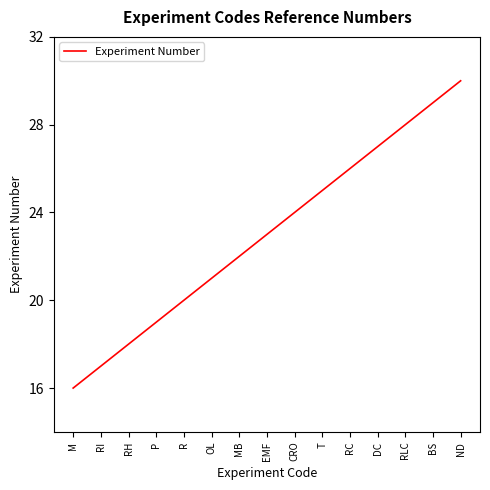

The value at OL is 34. True or false?

False